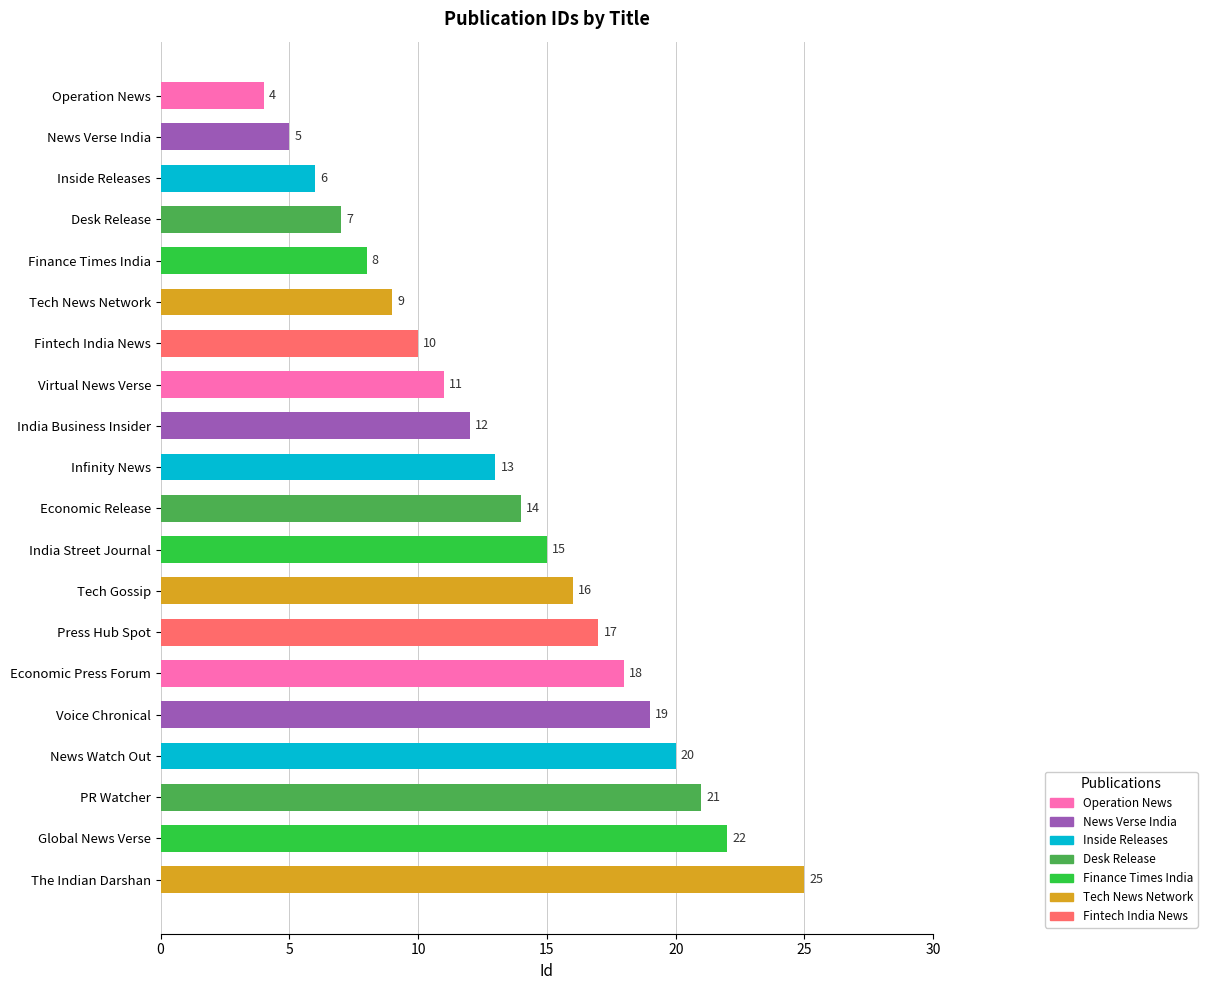

Reading top to bottom, list all the values displayed in this chart.

4	5	6	7	8	9	10	11	12	13	14	15	16	17	18	19	20	21	22	25